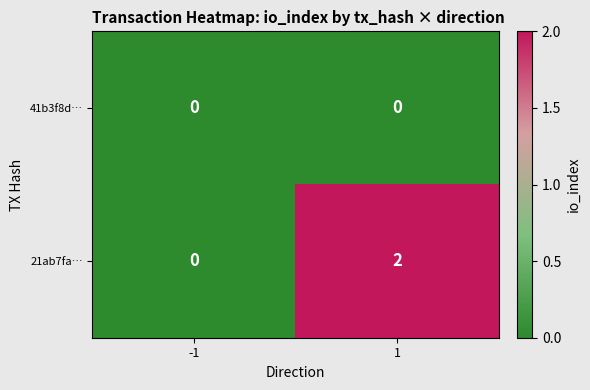

Reading right to left, transcribe all the data shown in this chart.

41b3f8d…: 0	0
21ab7fa…: 2	0